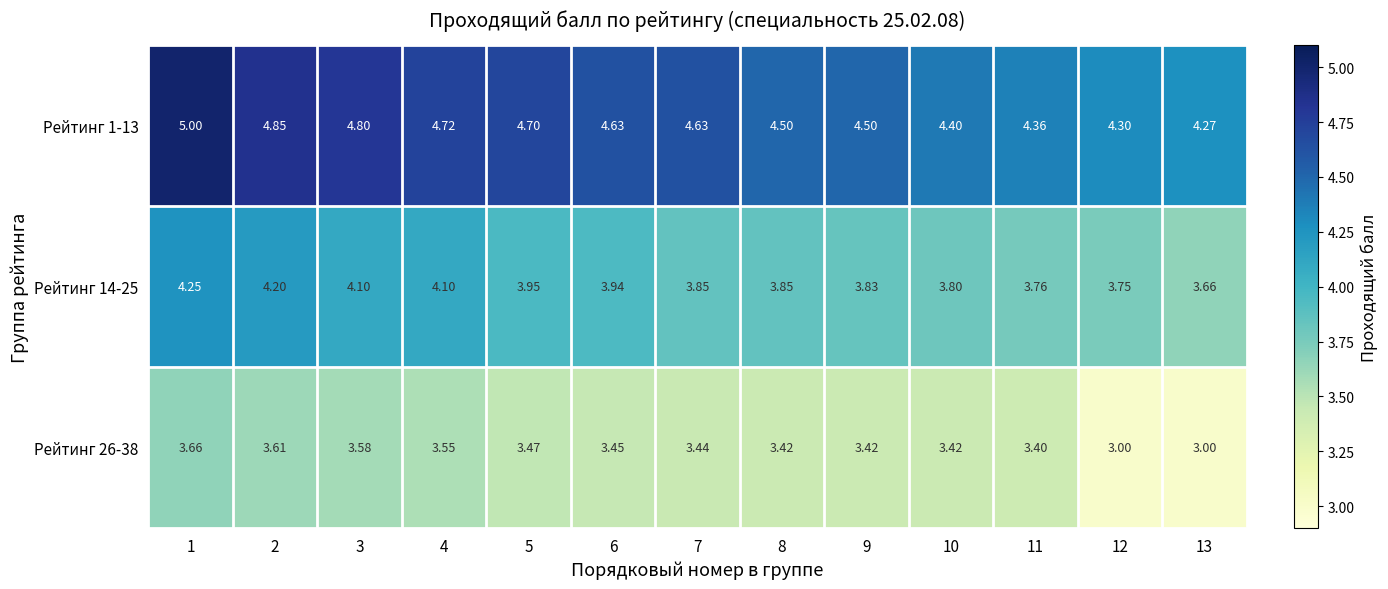

How many categories are shown in the chart?

13